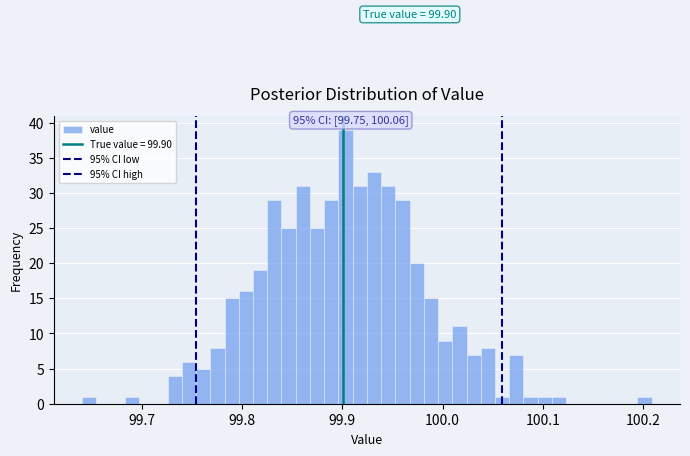

Read against the x-axis, roughly where is the centre of the tallest bar?

99.90